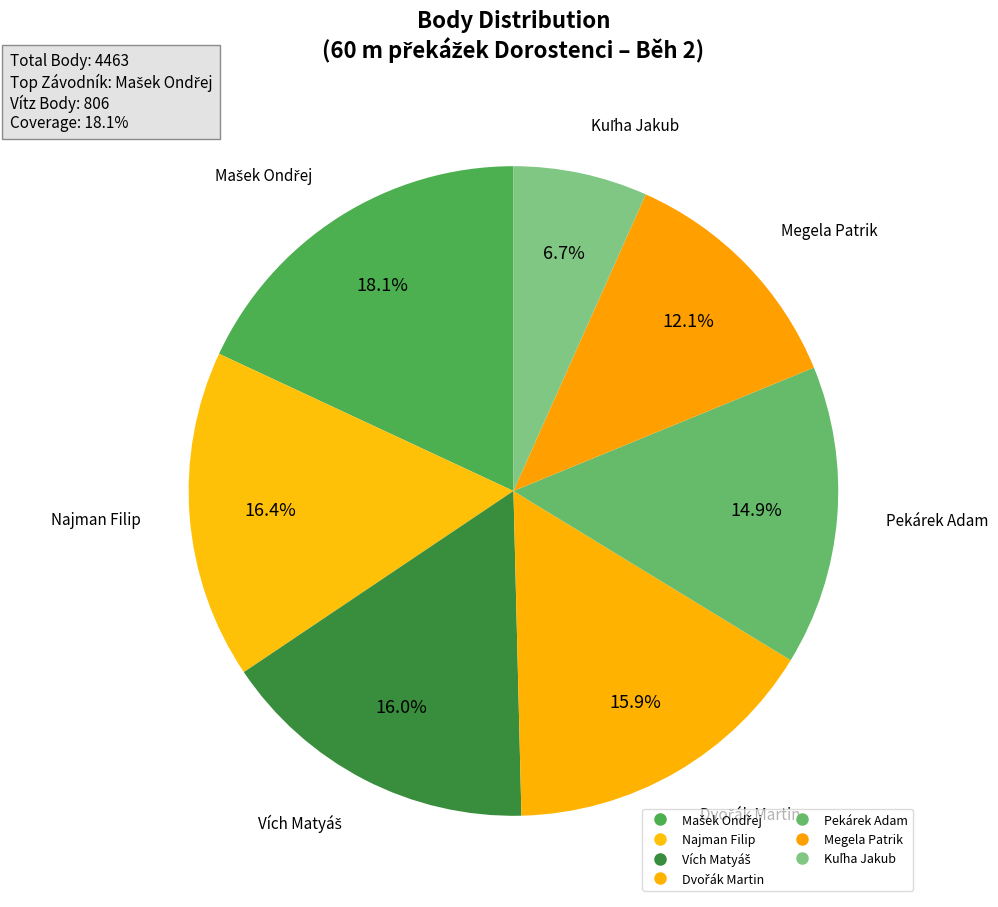

How many segments does this pie chart have?

7